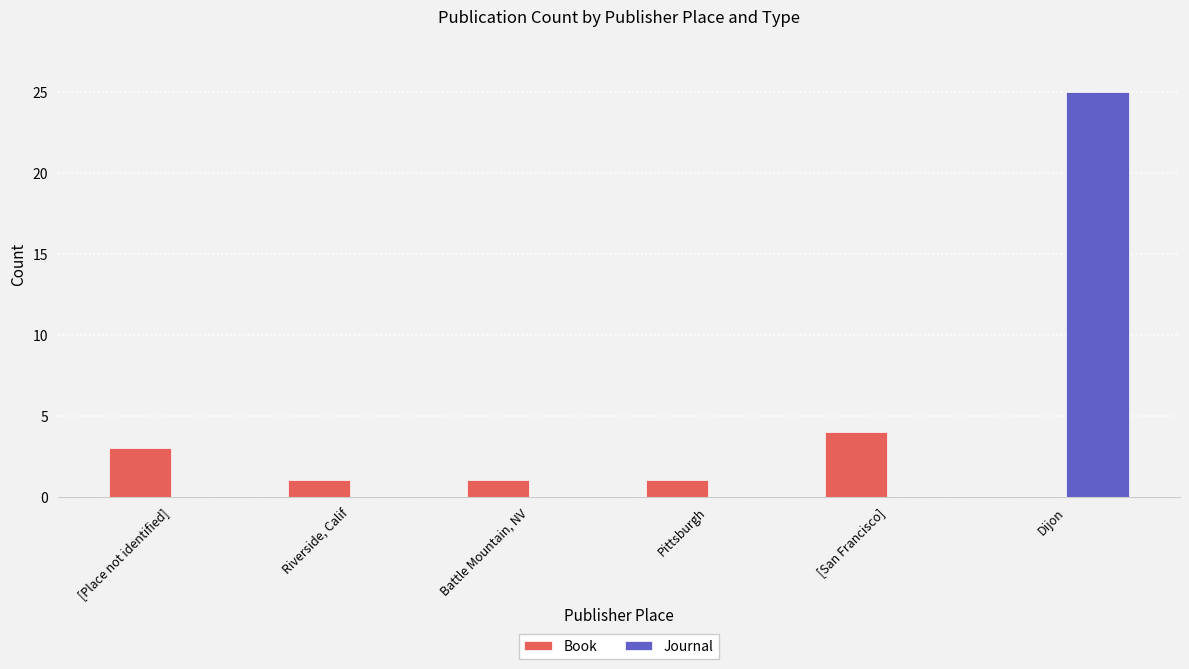

What is the total value across all series at [San Francisco]?

4